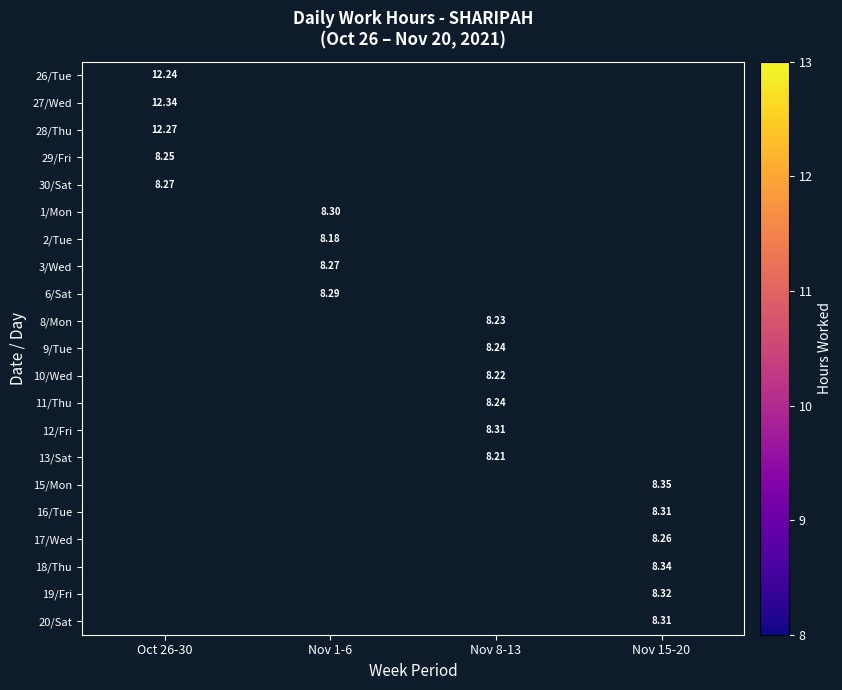

What is the difference between the highest and lowest values at Oct 26-30?

4.1